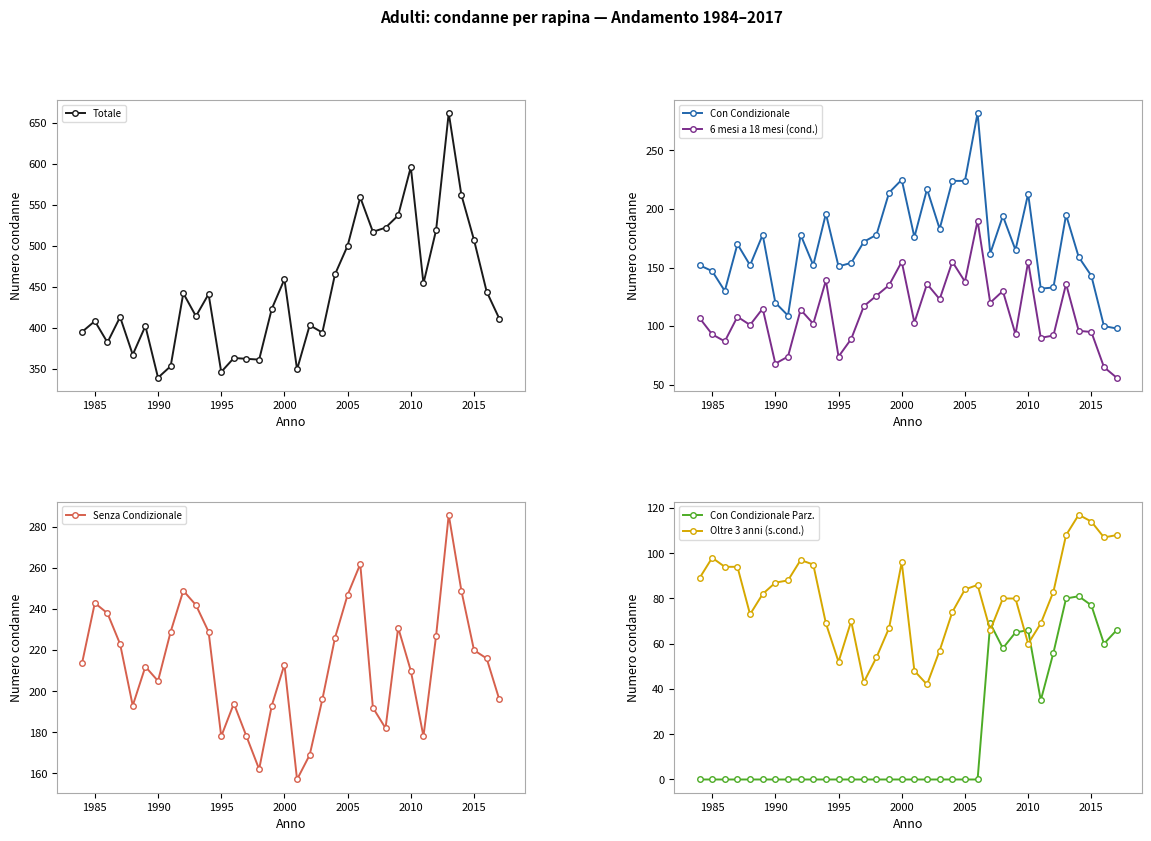

Does the chart display data point markers on the line(s)?

Yes